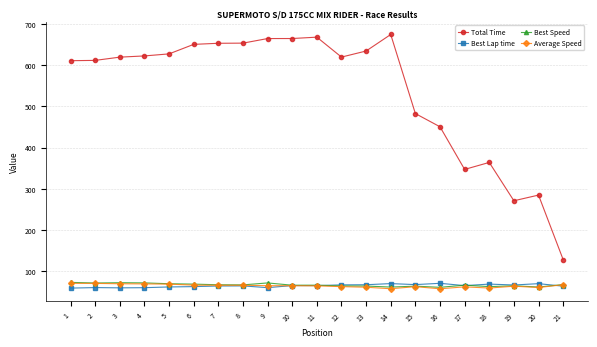

True or false: Best Lap time has more than 1 interior local peaks.

True